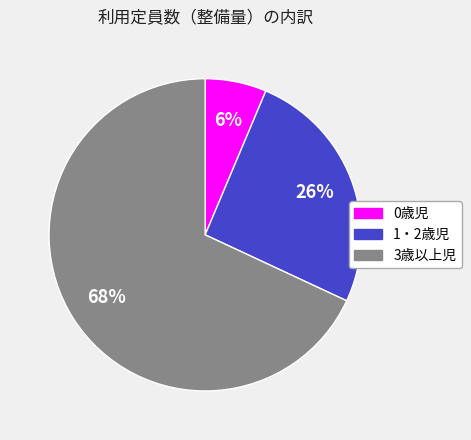

Combined, do 1・2歳児 and 0歳児 account for over 50%?

No